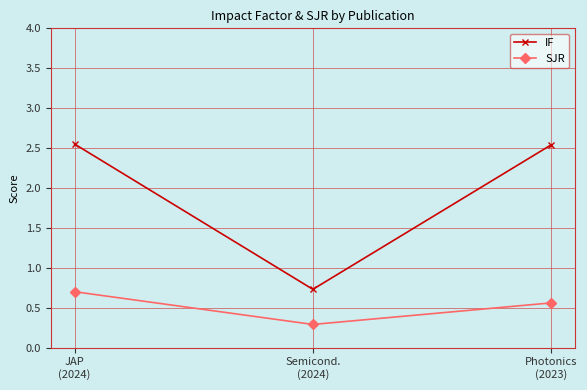

What are all the series names shown in the legend?

IF, SJR